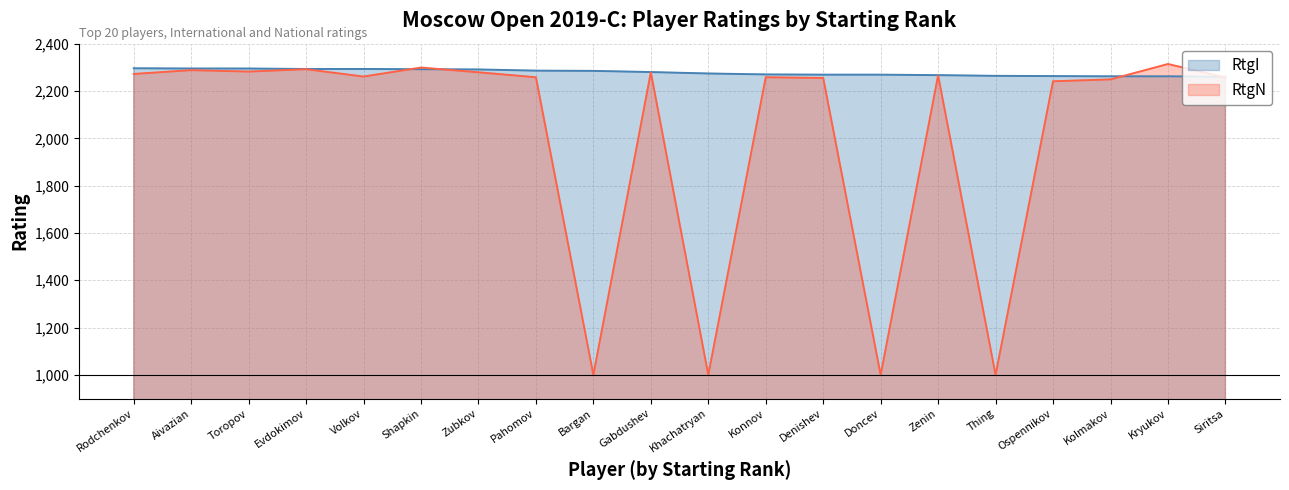

What is the spread (max minus min) of values at Toropov?

13